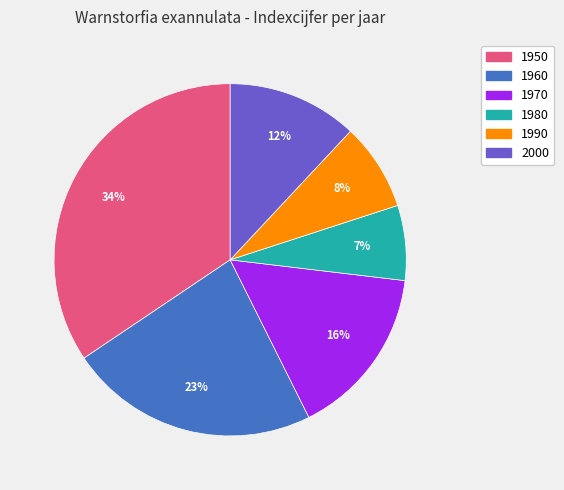

Approximately how many times larger is the value at 2000 compared to 1970?

0.8